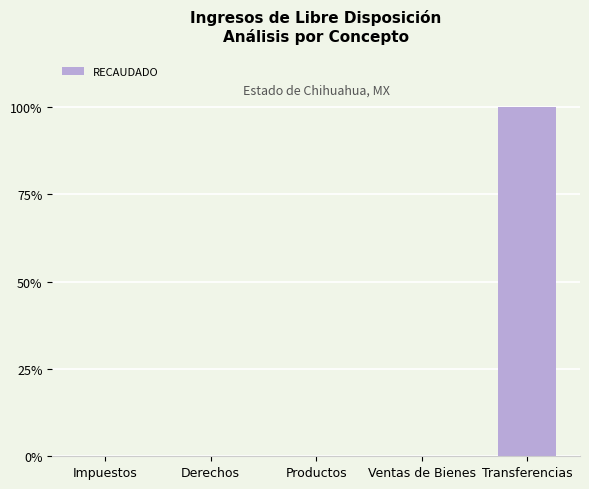

How many values exceed 0?

2